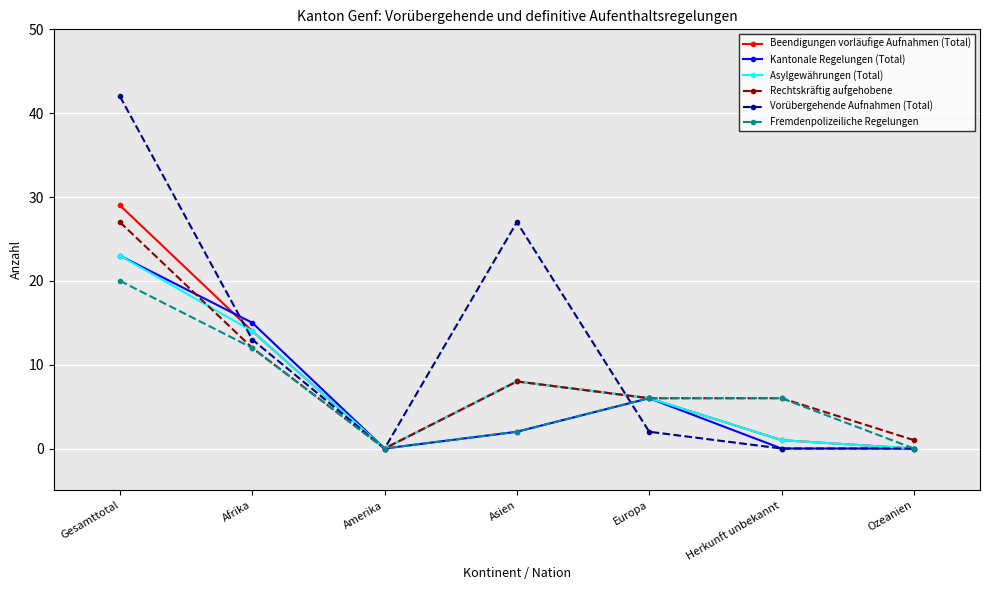

What is the approximate value of Rechtskräftig aufgehobene at Asien?

8